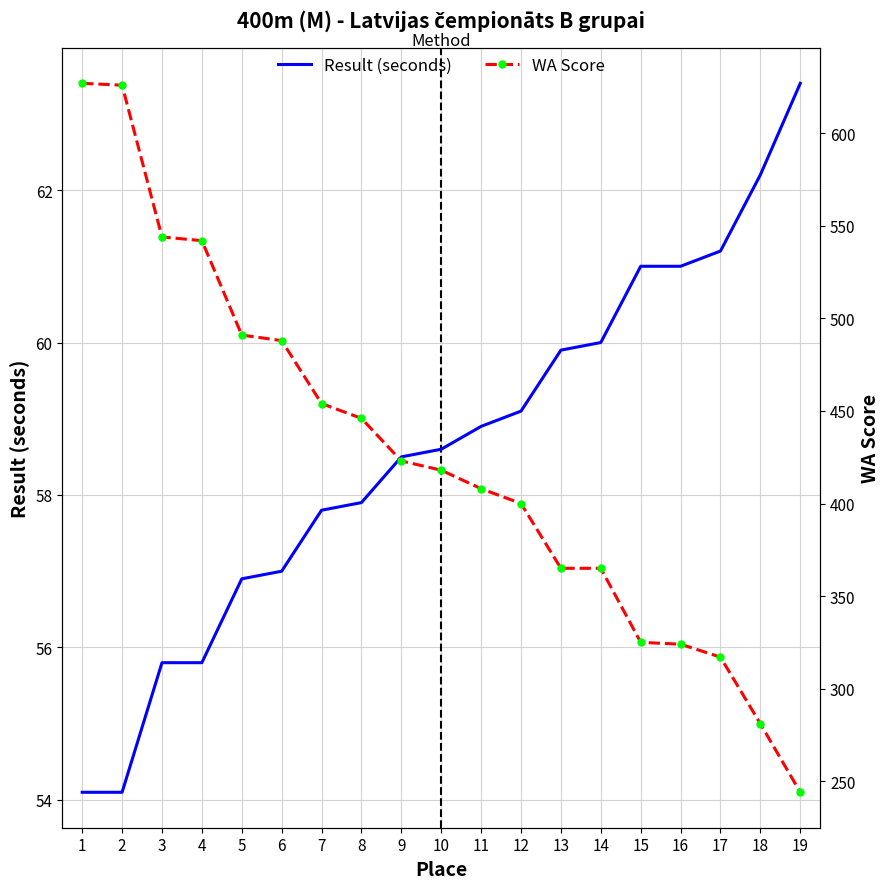

True or false: Result (seconds) and WA Score intersect in this chart.

False